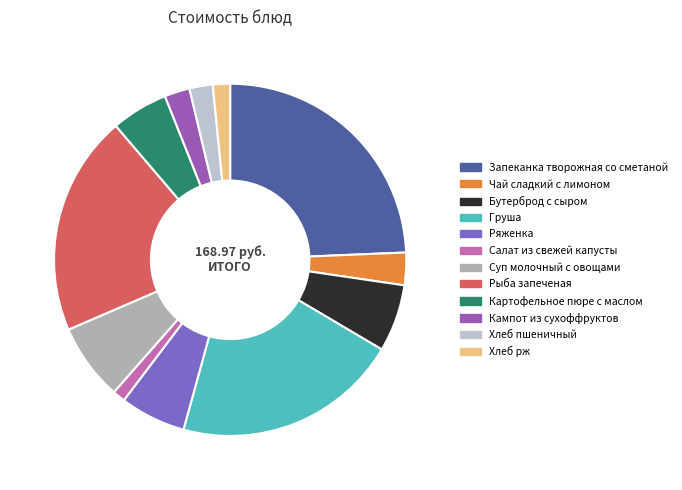

What is the ratio of the value at Суп молочный с овощами to the value at Хлеб пшеничный?

3.3